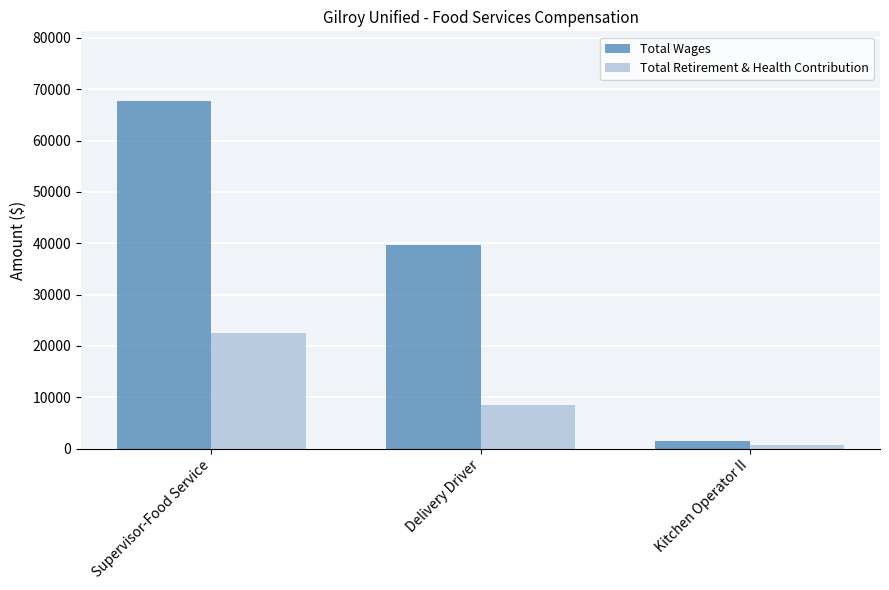

What is the spread (max minus min) of values at Supervisor-Food Service?

45146